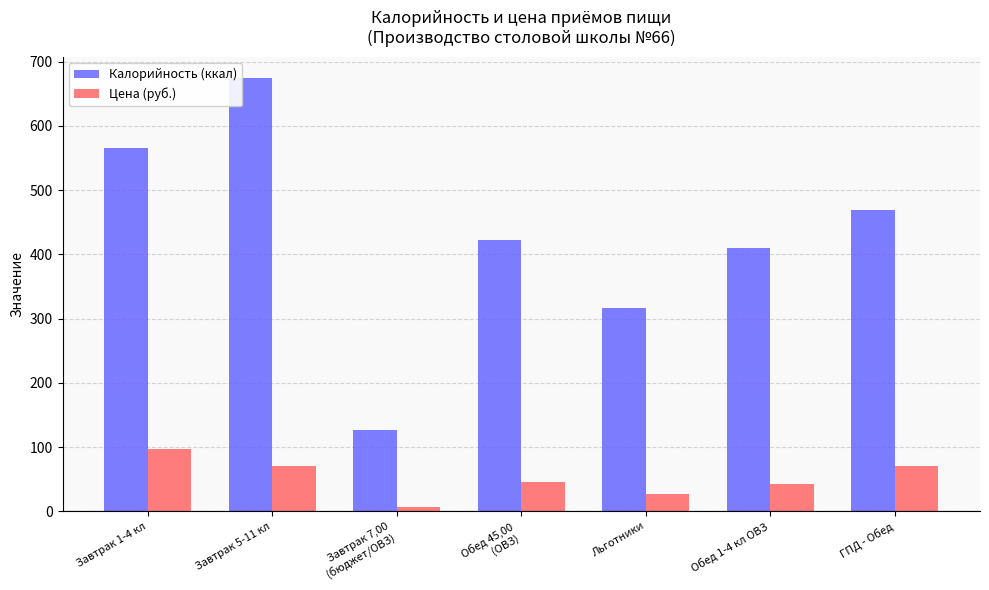

How many bars are there in each group?

2